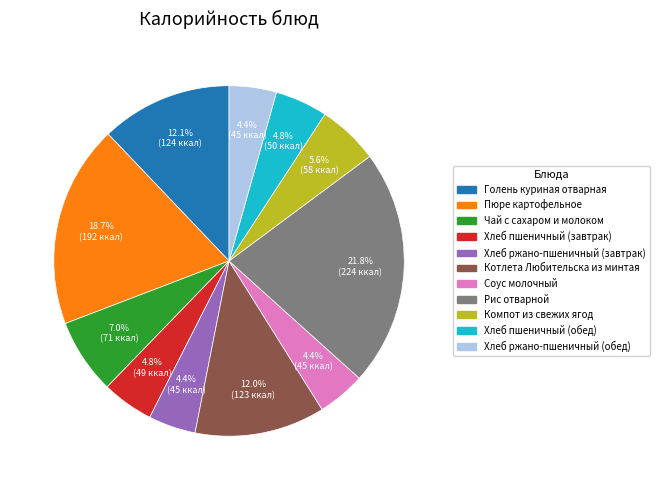

To the nearest percent, what is the average slice percentage?

9%